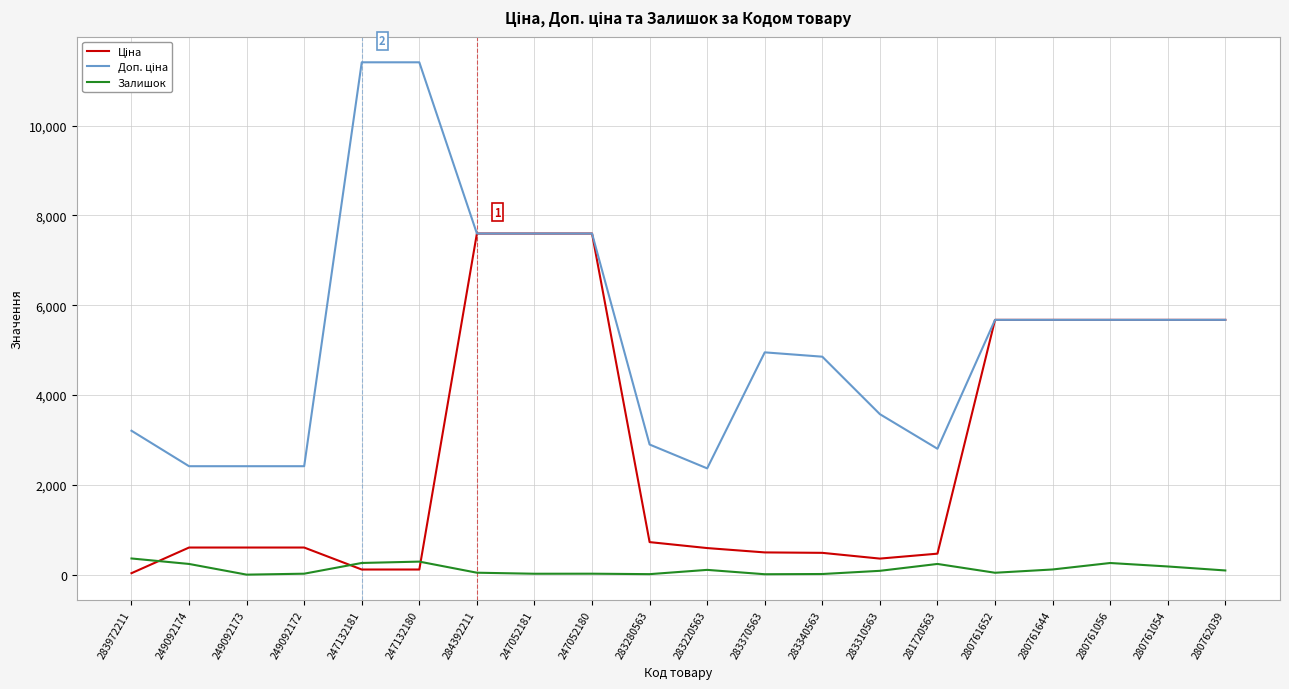

The value of Залишок at 247132181 is 260.0. True or false?

True